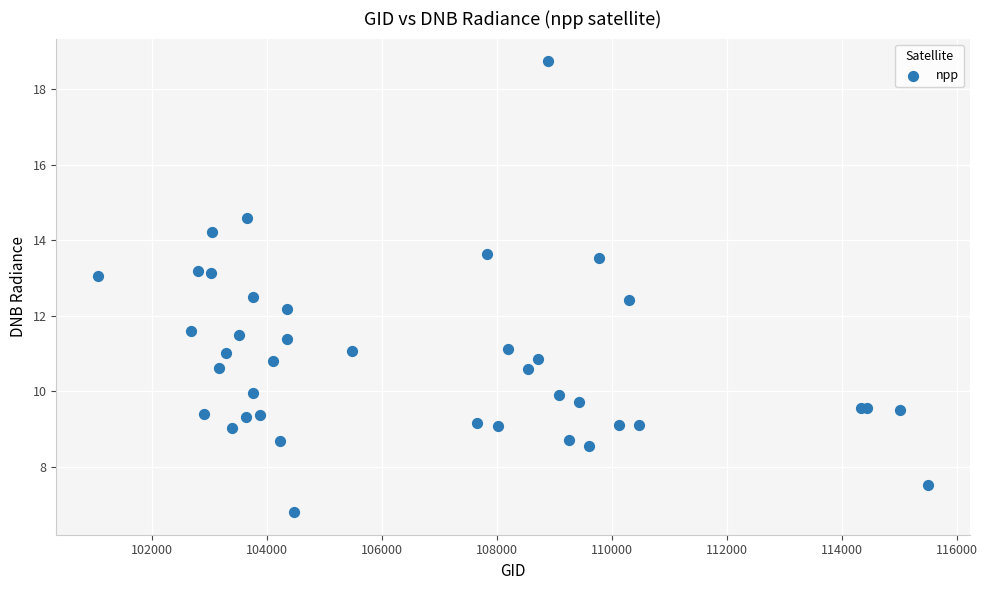

What Y value in the scatter plot is closest to 12?

12.2